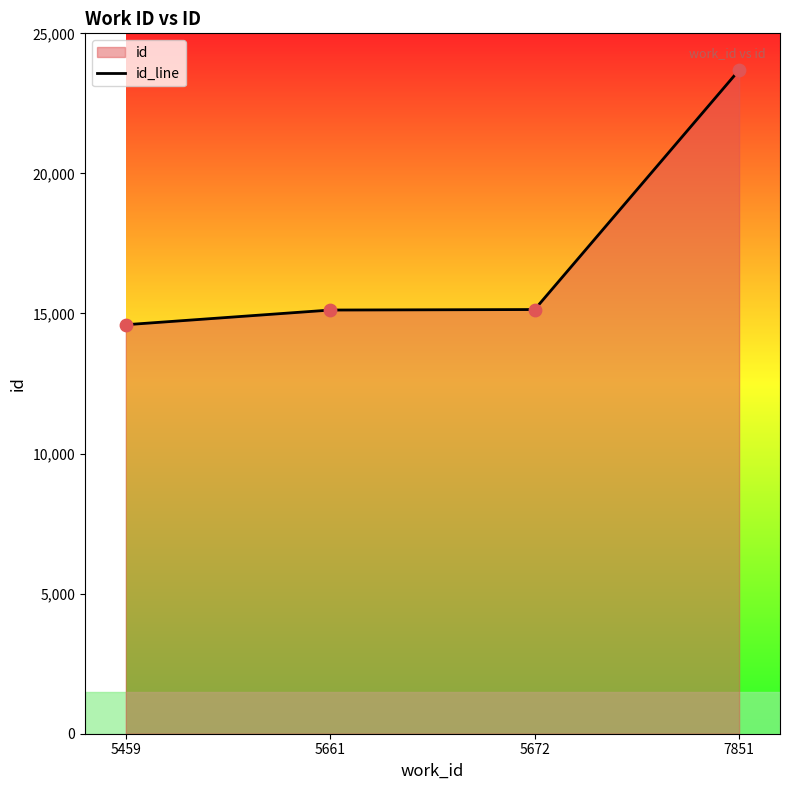

Which has a higher value, 7851 or 5459?

7851